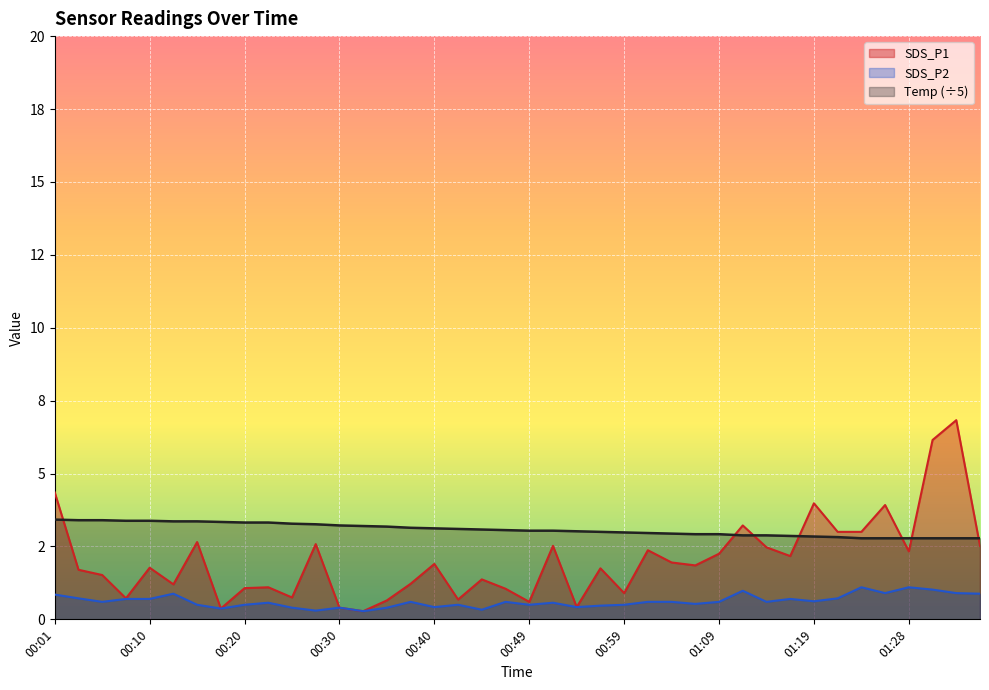

True or false: SDS_P2 has a value of 0.4 at 00:32.

False